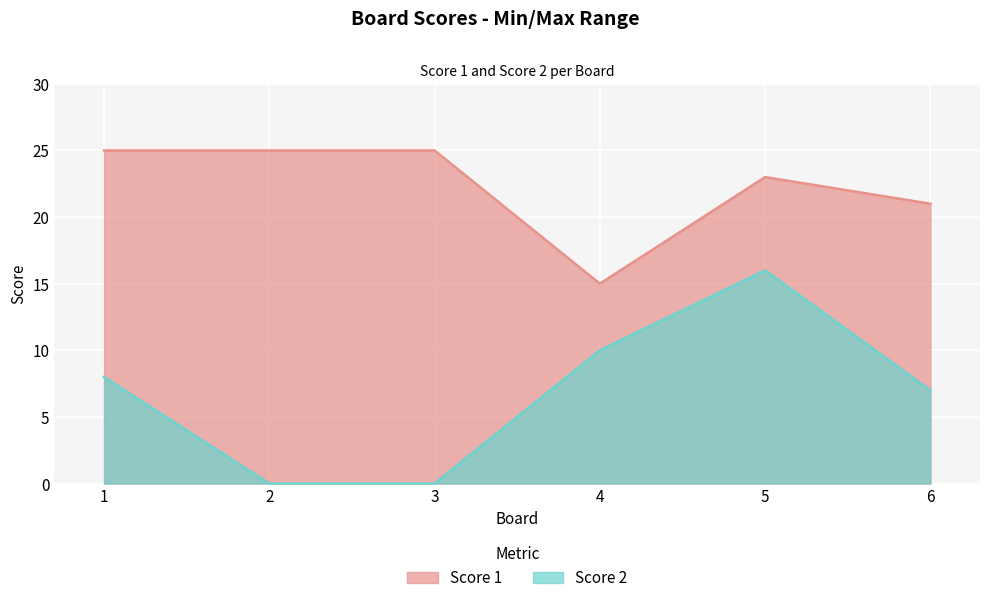

True or false: Score 2 and Score 1 intersect in this chart.

False